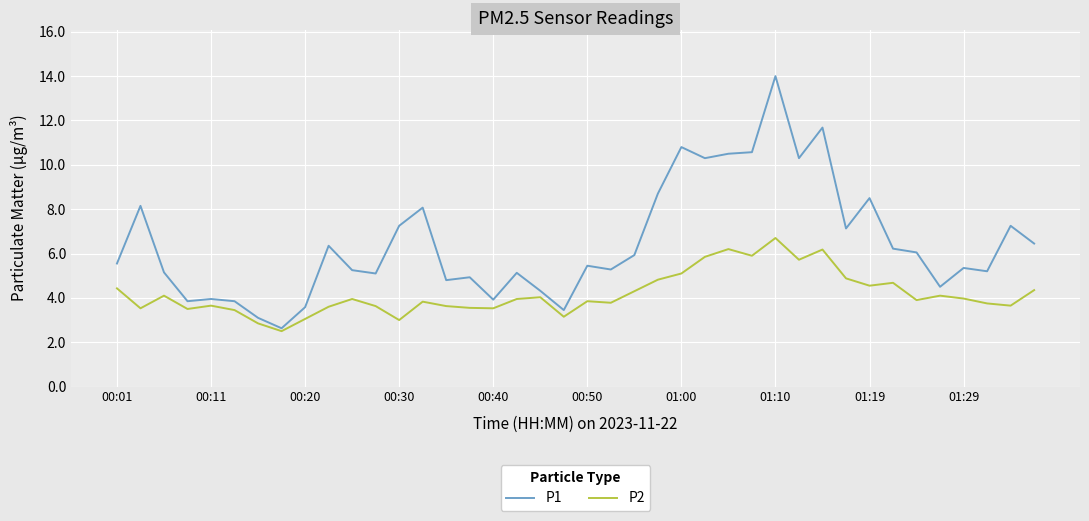

What is the minimum value for P2?

2.5